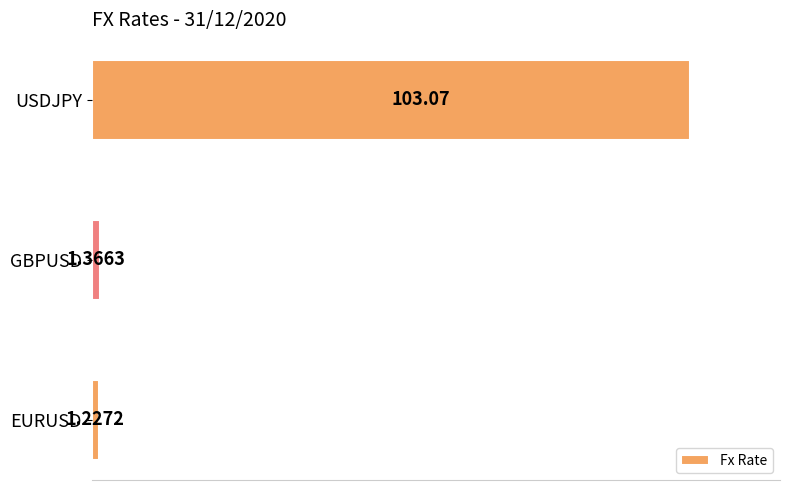

At which label is the value closest to 52?

GBPUSD